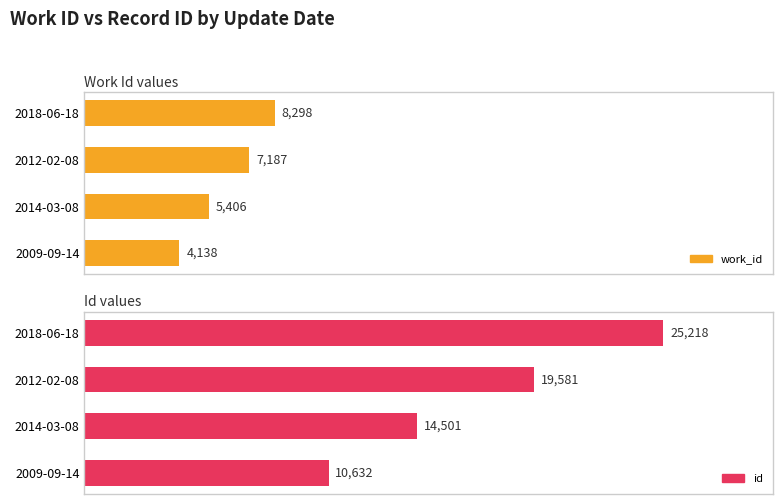

Which series has the largest range (max minus min)?

id